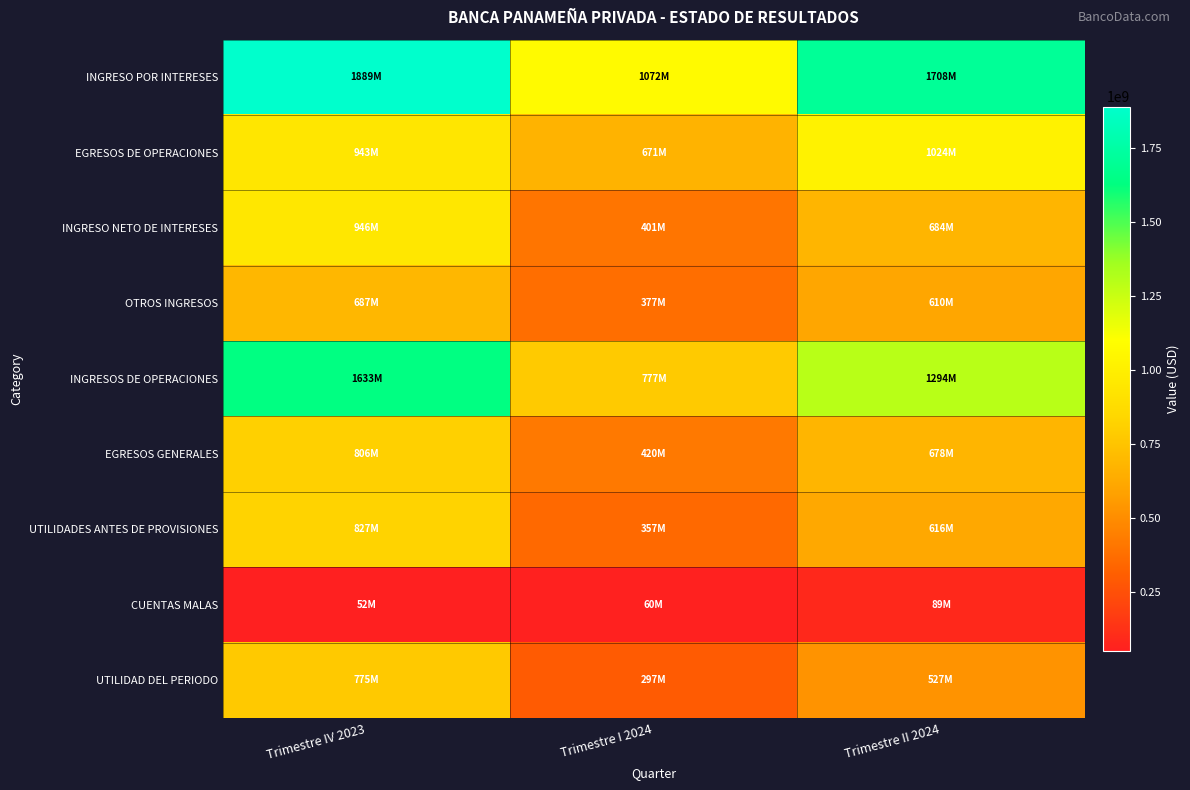

Reading left to right, transcribe all the data shown in this chart.

INGRESO POR INTERESES: Trimestre IV 2023=1888641753.9	Trimestre I 2024=1071562497.5	Trimestre II 2024=1707594980.5
EGRESOS DE OPERACIONES: Trimestre IV 2023=942802052.9	Trimestre I 2024=671054047.8	Trimestre II 2024=1024048279.2
INGRESO NETO DE INTERESES: Trimestre IV 2023=945839701.0	Trimestre I 2024=400508449.7	Trimestre II 2024=683546701.3
OTROS INGRESOS: Trimestre IV 2023=687273683.0	Trimestre I 2024=376830117.9	Trimestre II 2024=610446954.9
INGRESOS DE OPERACIONES: Trimestre IV 2023=1633113384.1	Trimestre I 2024=777338567.6	Trimestre II 2024=1293993656.2
EGRESOS GENERALES: Trimestre IV 2023=806248579.3	Trimestre I 2024=420327019.2	Trimestre II 2024=677710253.1
UTILIDADES ANTES DE PROVISIONES: Trimestre IV 2023=826864804.8	Trimestre I 2024=357011548.4	Trimestre II 2024=616283403.1
CUENTAS MALAS: Trimestre IV 2023=52335886.1	Trimestre I 2024=60122093.0	Trimestre II 2024=89110917.9
UTILIDAD DEL PERIODO: Trimestre IV 2023=774528918.7	Trimestre I 2024=296889455.4	Trimestre II 2024=527172485.2